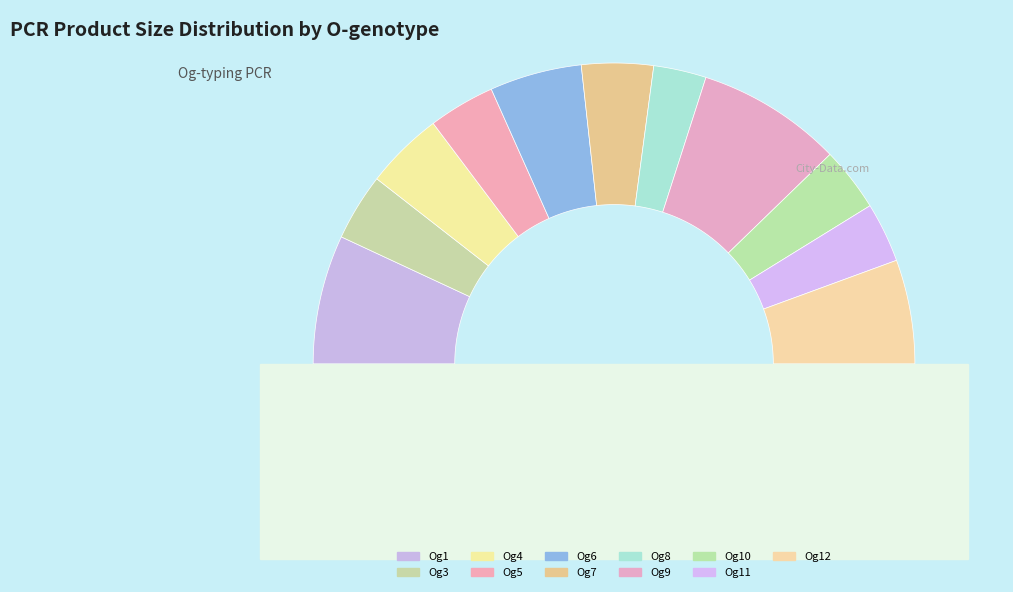

True or false: Og4 accounts for 8% of the total.

True